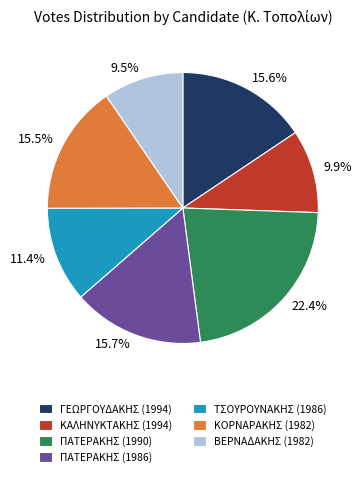

To the nearest percent, what is the difference between the largest and smallest slice percentages?

13%